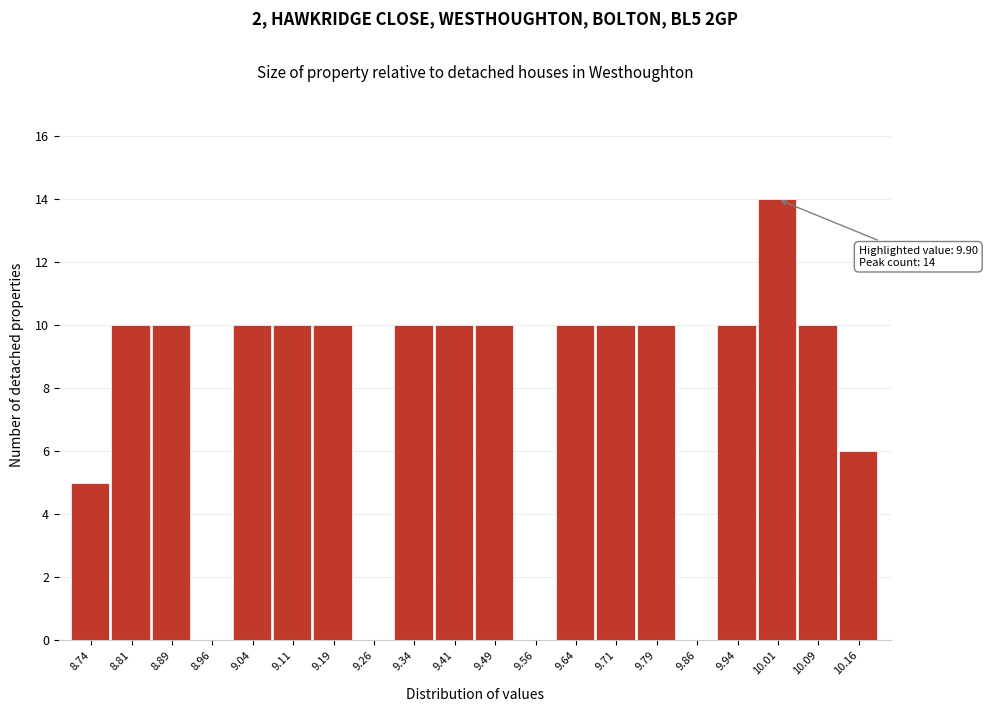

Over which range of the x-axis is the bar tallest?

9.975 to 10.050